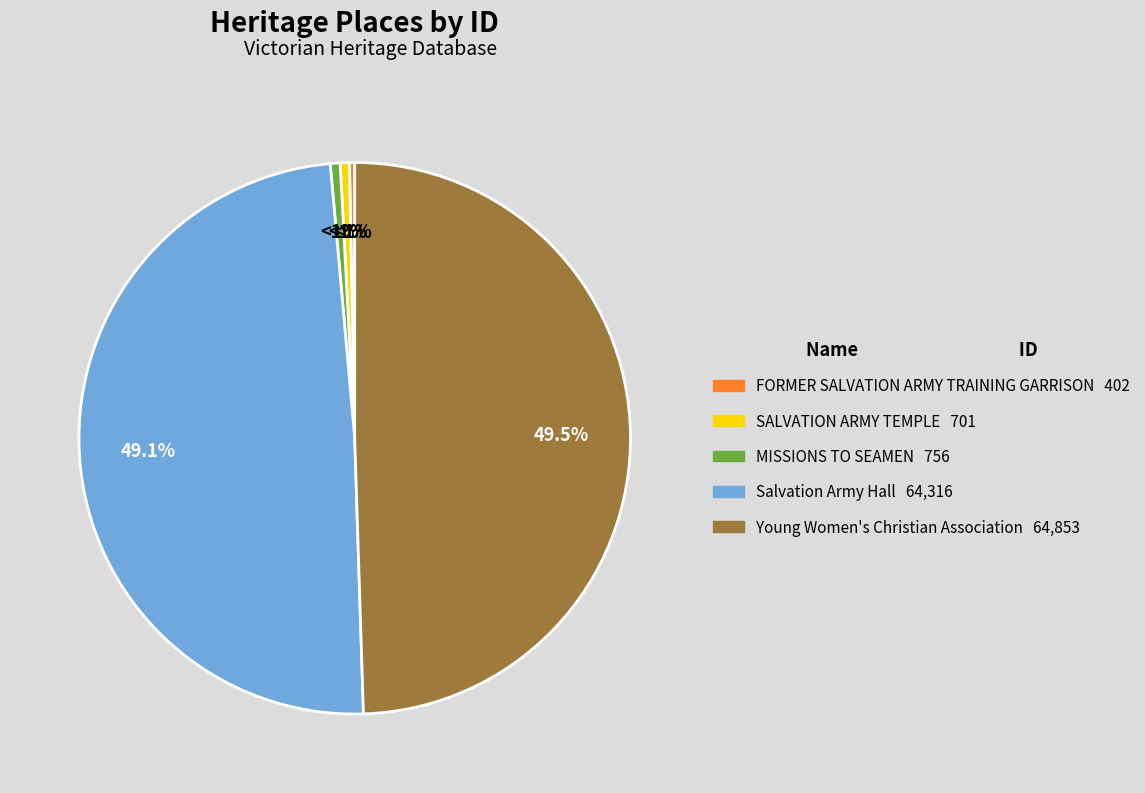

To the nearest percent, what portion does Salvation Army
Hall represent?

49%